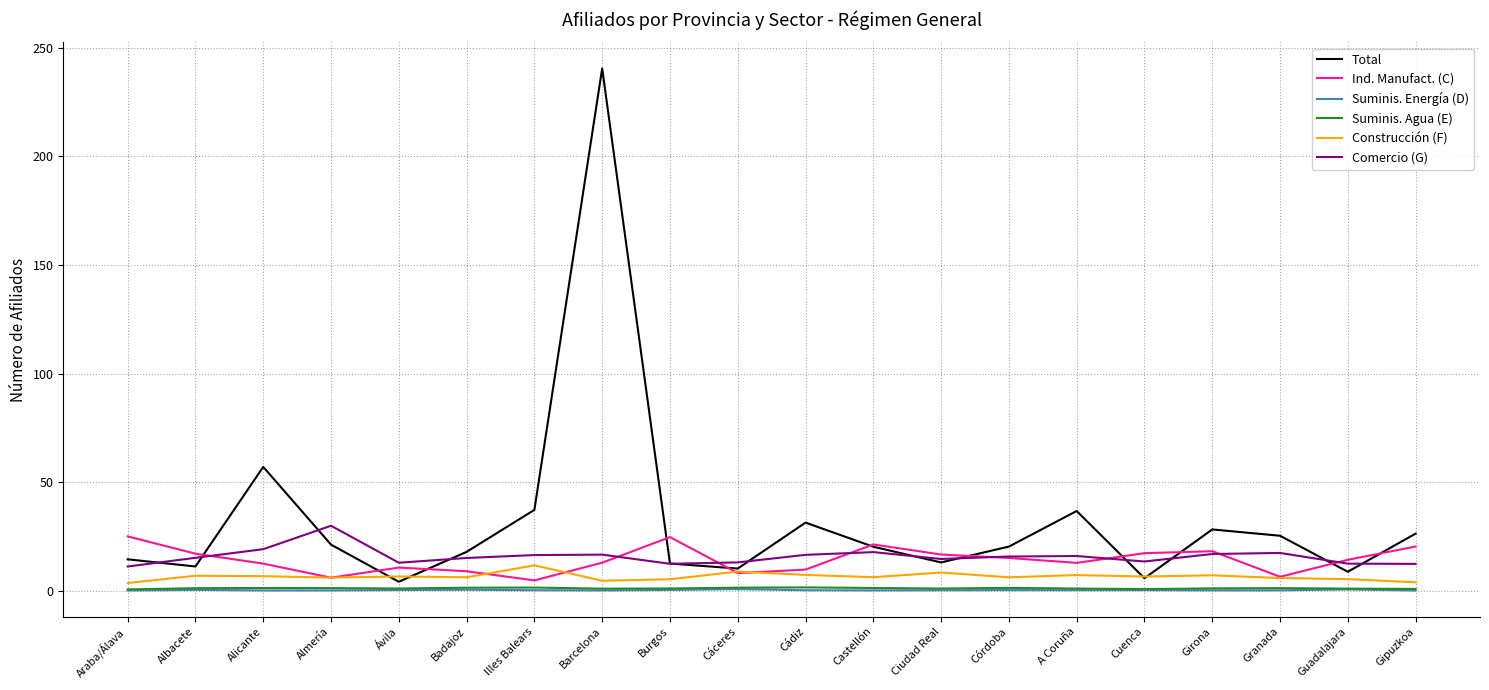

After their last crossing, which series has the higher values: Ind. Manufact. (C) or Total?

Total